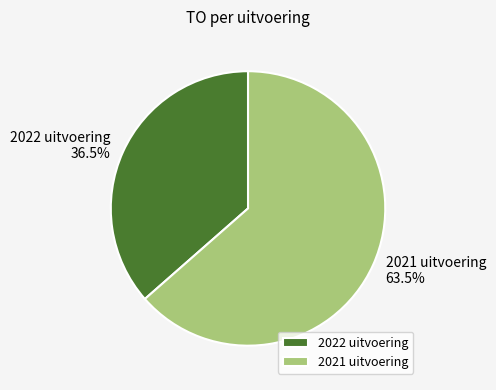

Rank the categories by value from lowest to highest.

2022 uitvoering, 2021 uitvoering